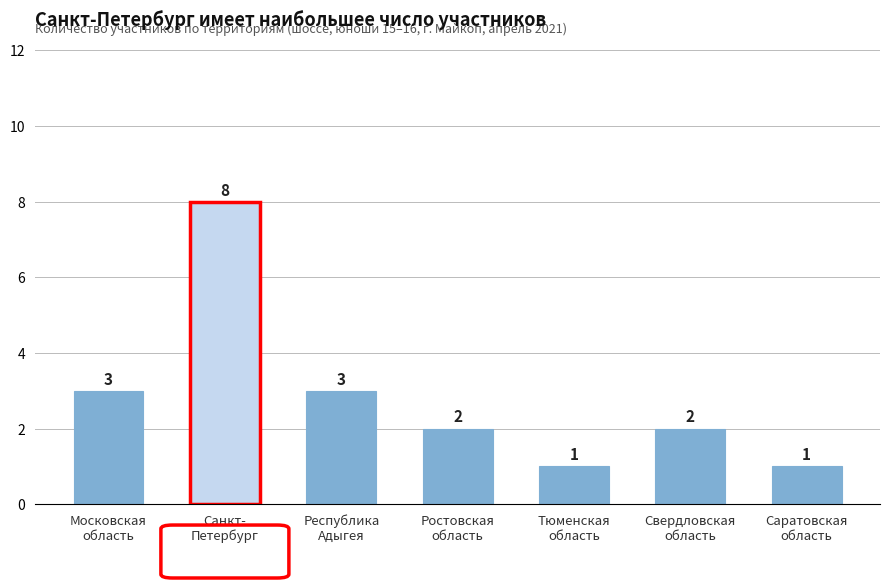

The chart shows a value of 2 at Свердловская
область. True or false?

True